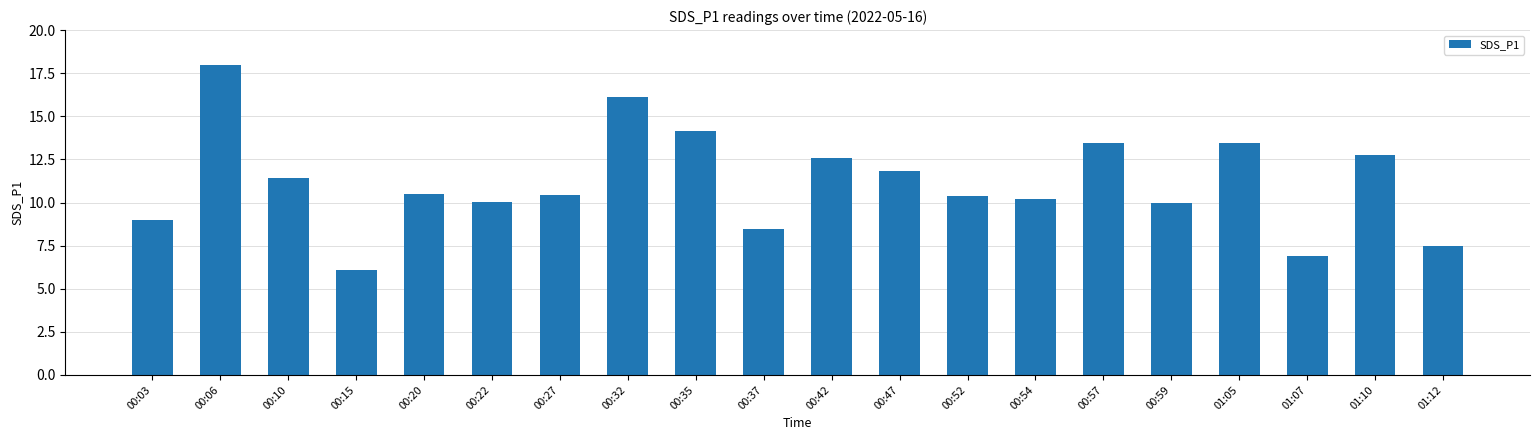

What is the sum of all values?

223.1